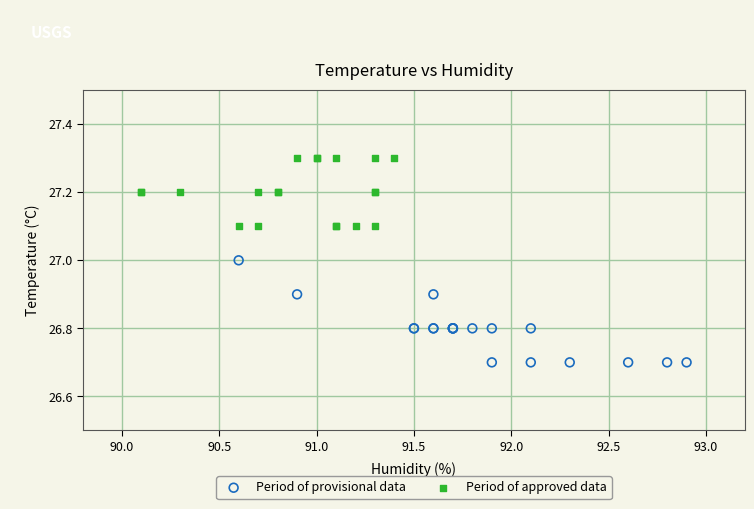

Which series has the widest spread of Y values?

Period of provisional data